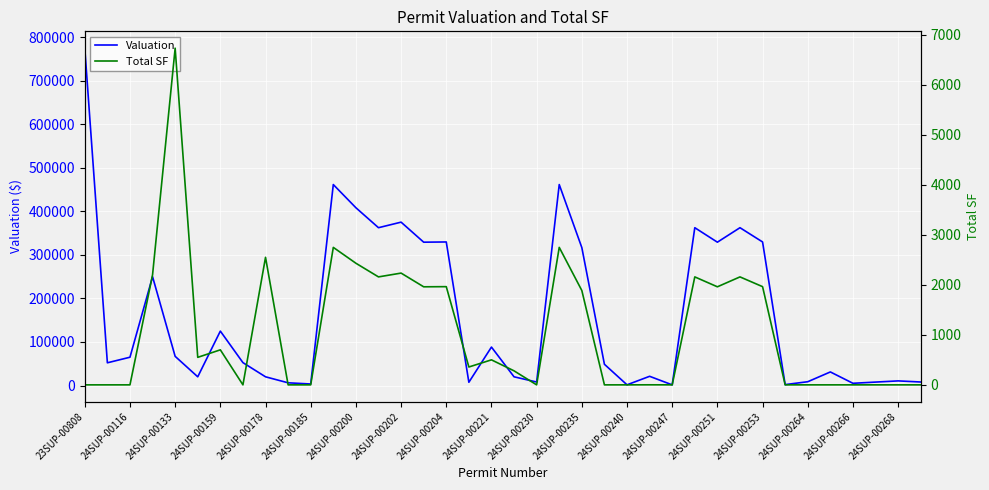

The value of Valuation at 23 is 23599. True or false?

False